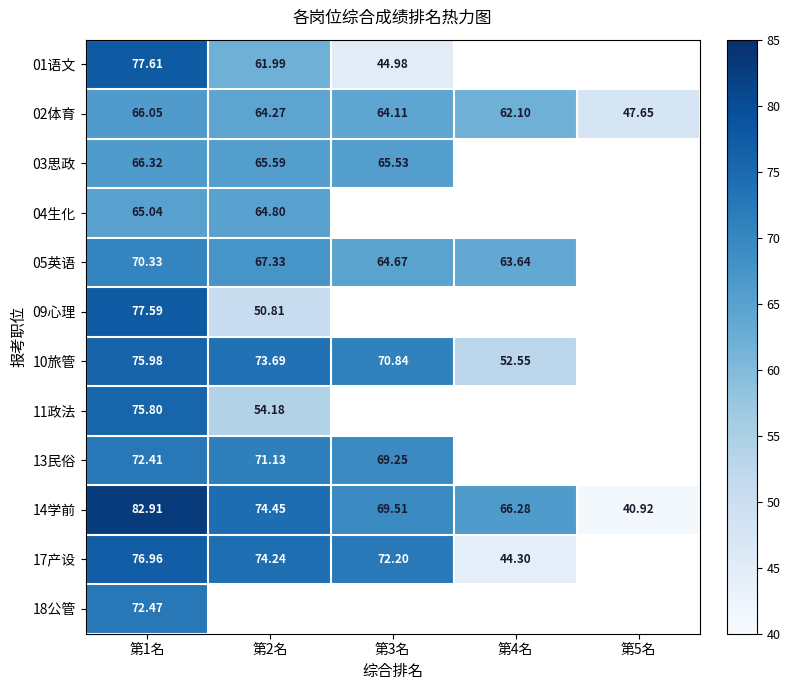

Which series changed the most between 第3名 and 第5名?

14学前